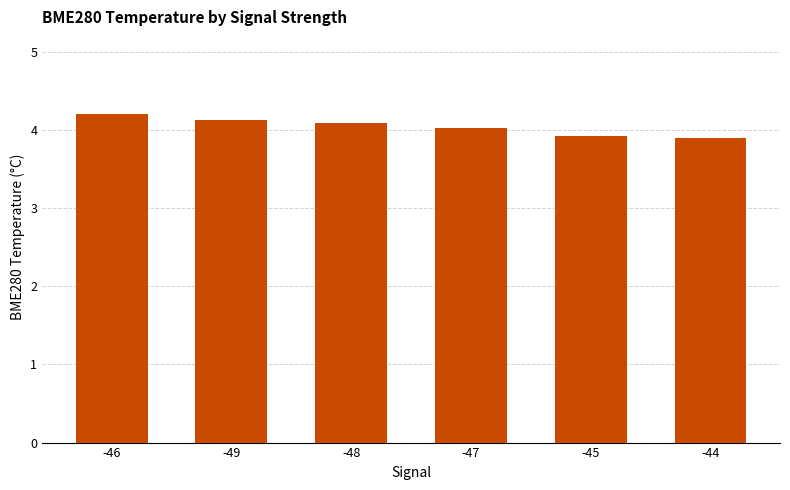

What is the ratio of the value at -48 to the value at -49?

1.0